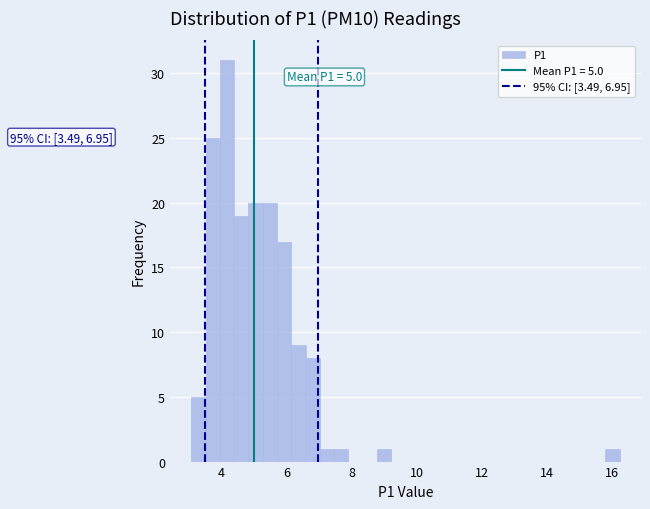

Around what value on the x-axis is the tallest bar? Give the approximate position of its centre, as read against the axis.

4.2